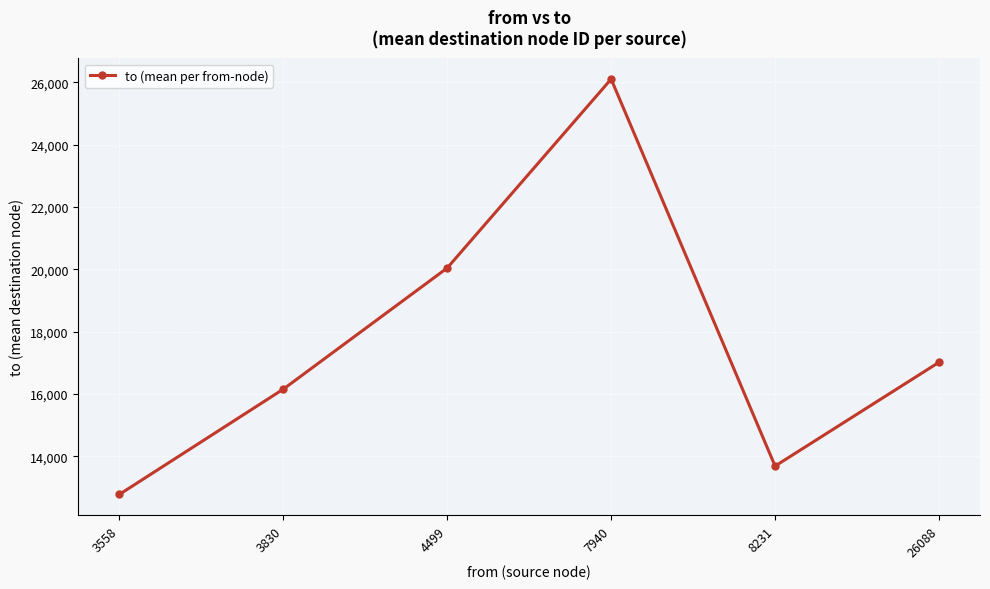

What is the difference between the maximum and minimum values?

13320.3